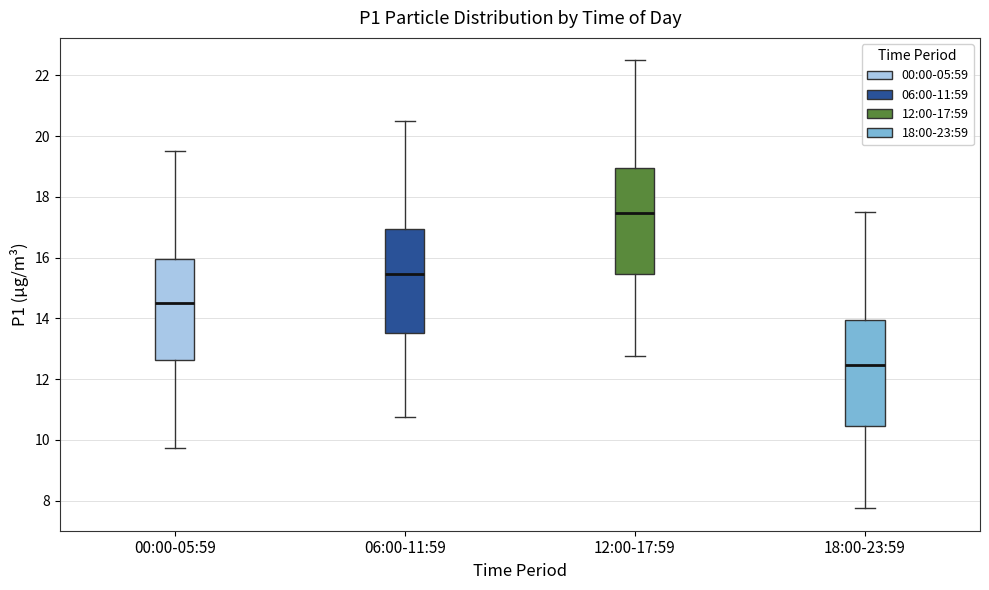

Where is the upper edge of the box for 18:00-23:59 on the y-axis? The values are not printed on the chart, so give them approximately, as read against the axis.

14.0